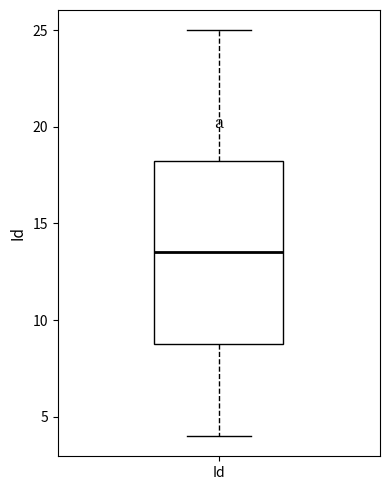

Where is the lower edge of the box for Id on the y-axis? The values are not printed on the chart, so give them approximately, as read against the axis.

9.0